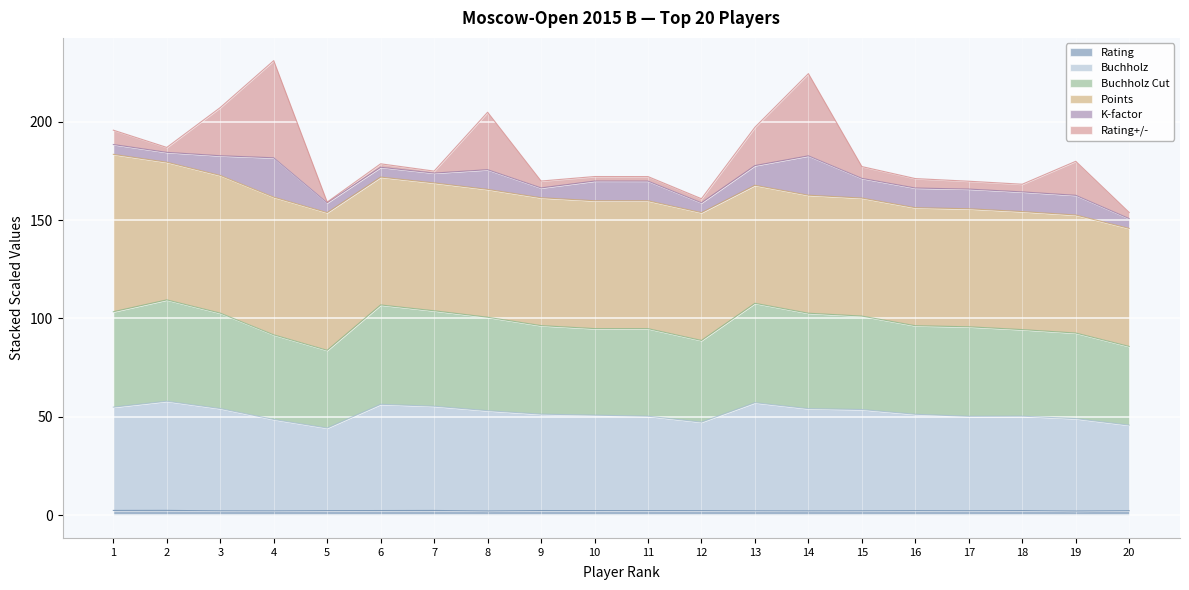

Between 19 and 20, which is larger?

20